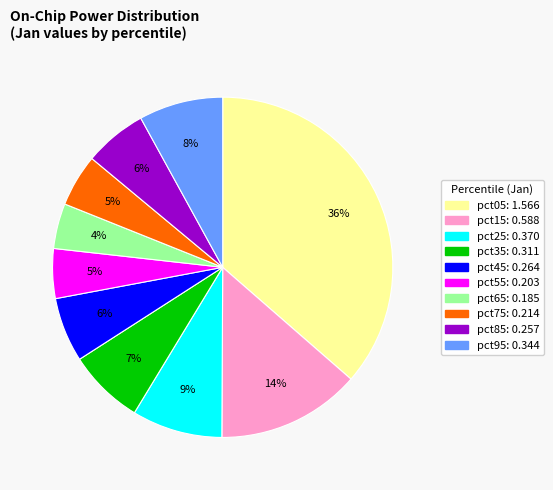

True or false: pct75 accounts for 5% of the total.

True